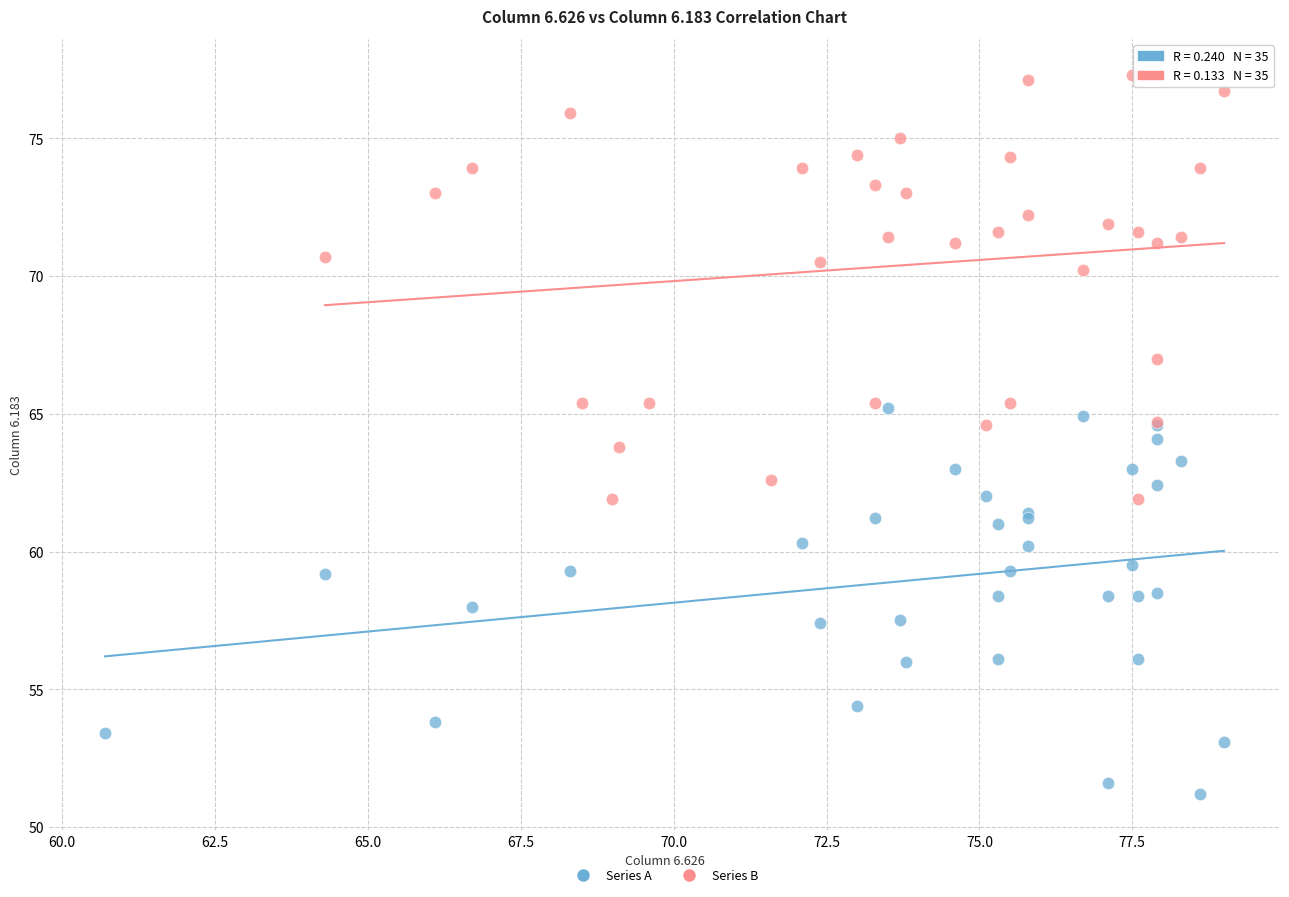

What are all the series names shown in the legend?

Series A, Series B